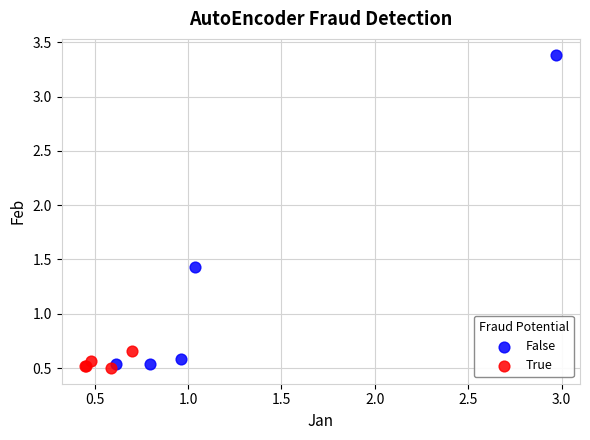

What are all the series names shown in the legend?

False, True